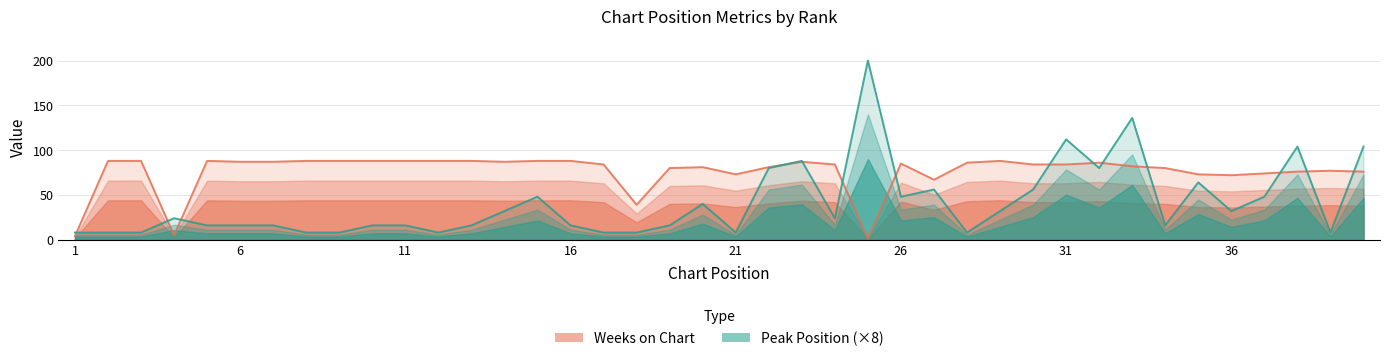

Which series changed the most between 1 and 14?

Weeks on Chart